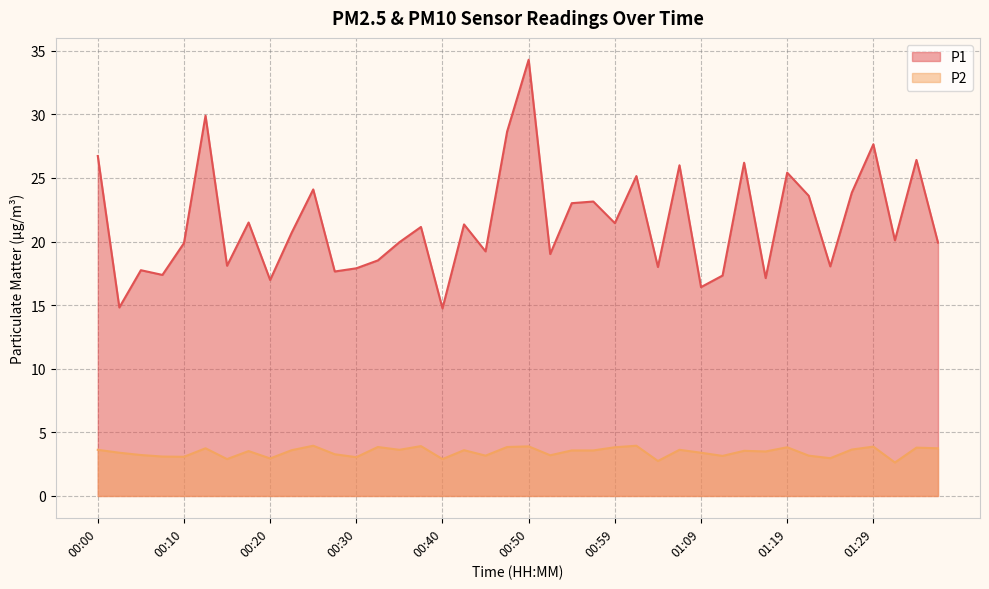

True or false: P1 and P2 intersect in this chart.

False